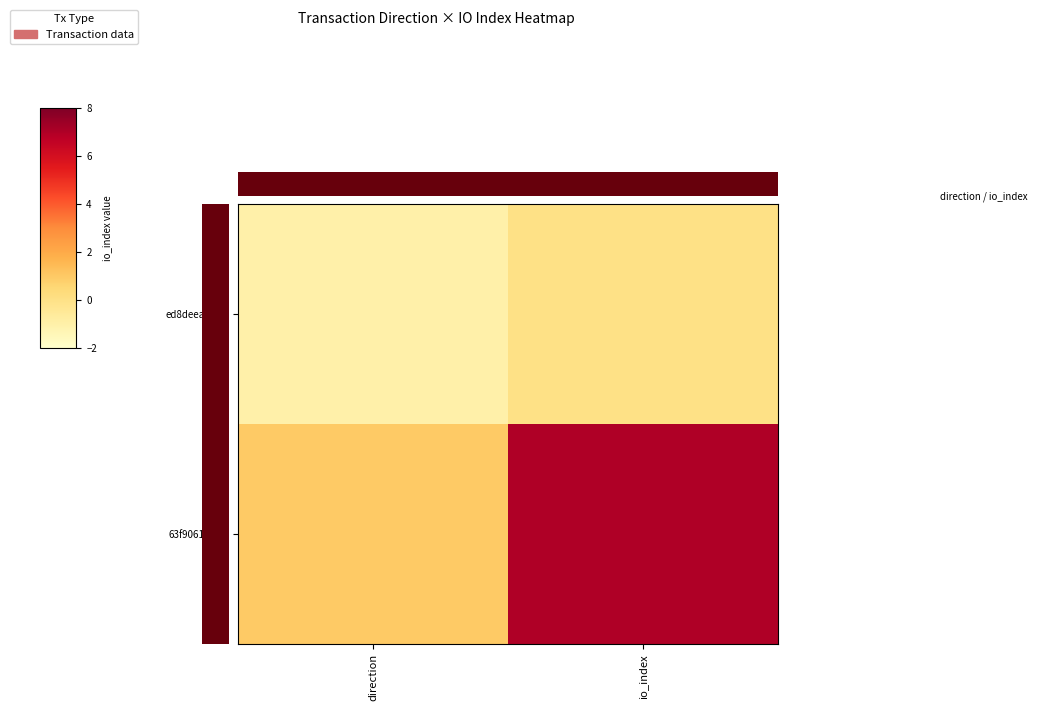

Which series has the widest spread of values?

63f9061514...